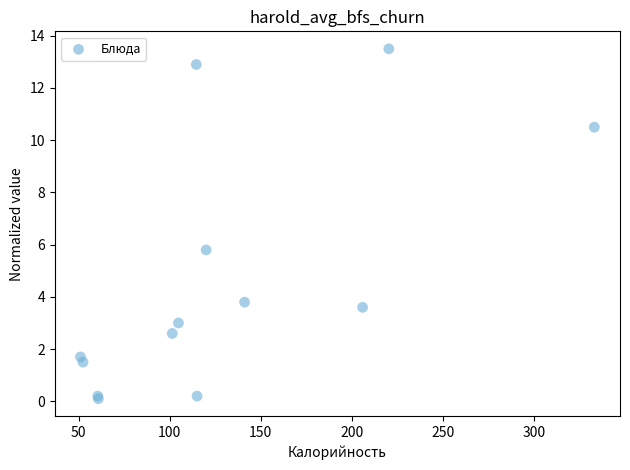

What Y value in the scatter plot is closest to 6?

5.8